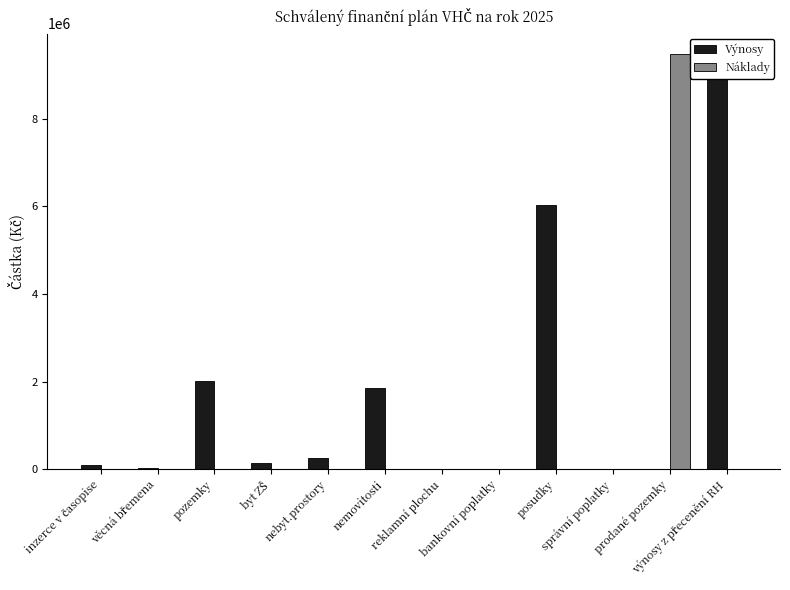

How many data points in Výnosy are above 154000?

5